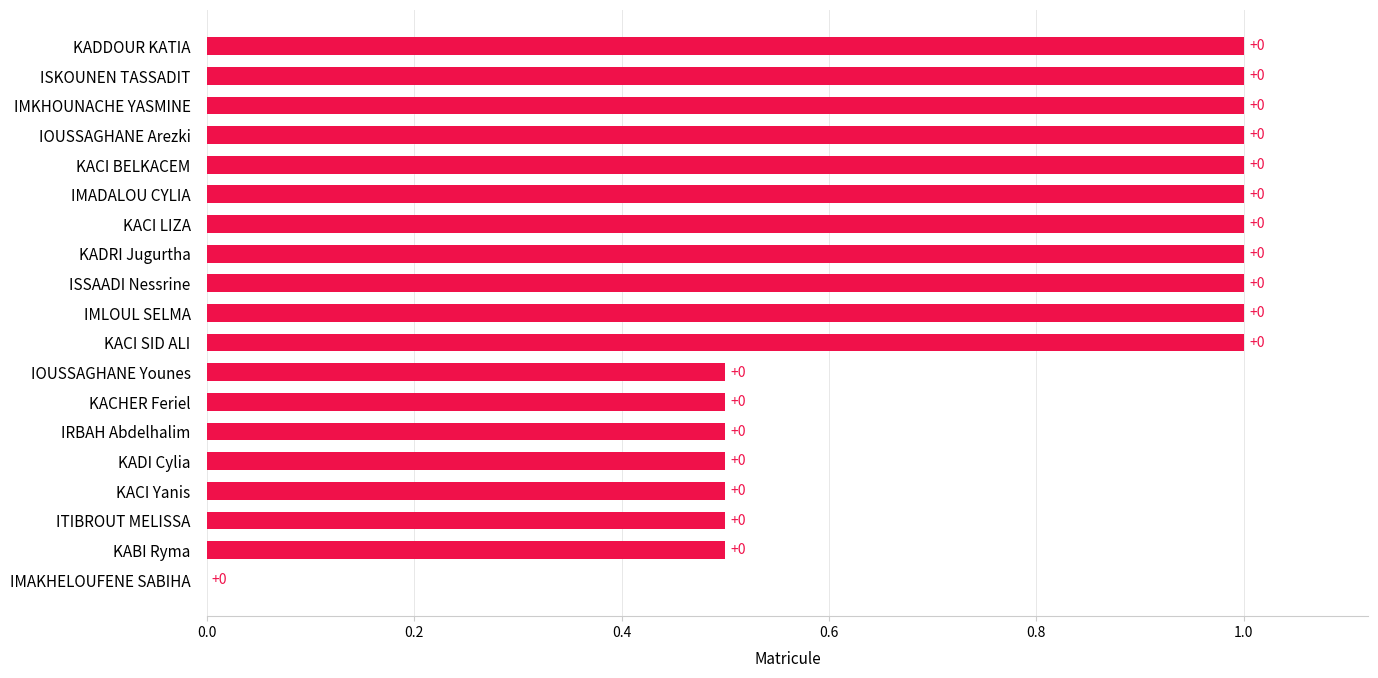

Read the value at IRBAH Abdelhalim.

0.5